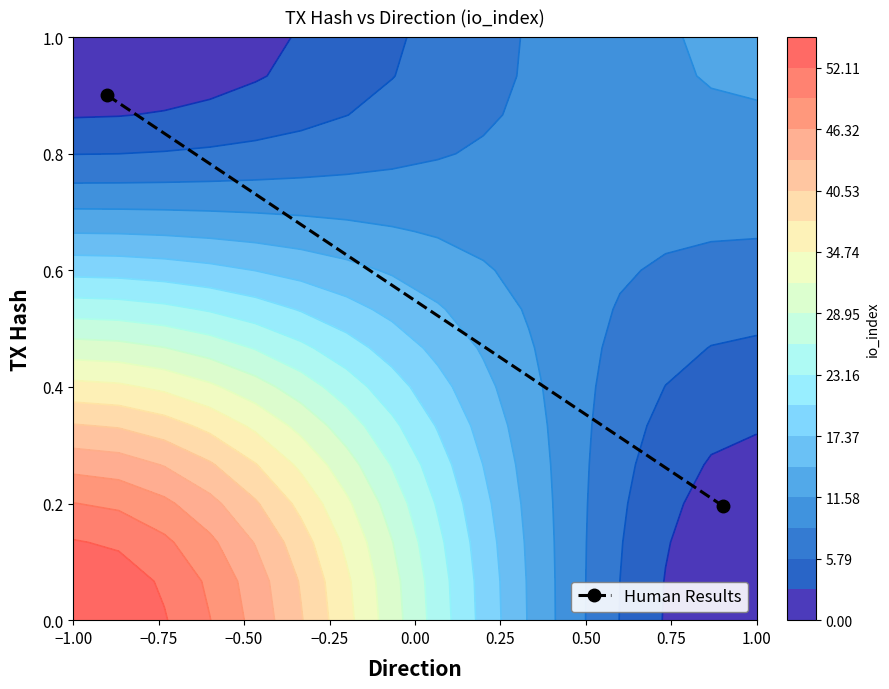

Reading right to left, transcribe all the data shown in this chart.

0.2	0.9